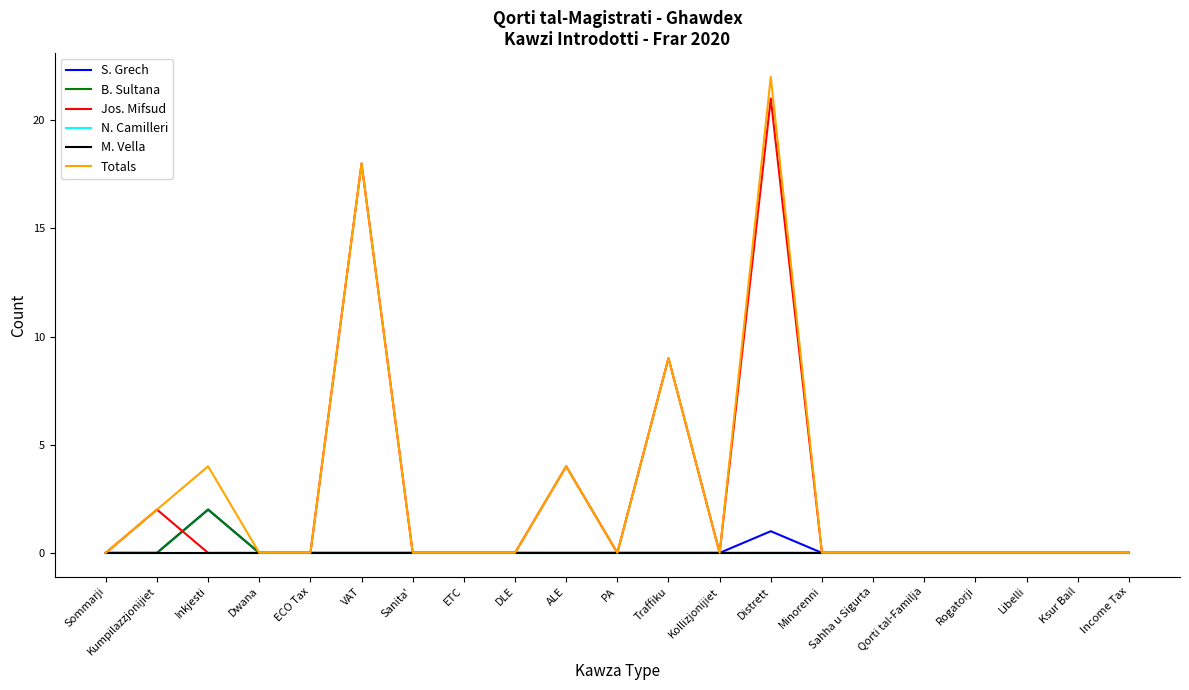

True or false: S. Grech and B. Sultana cross at least once.

False